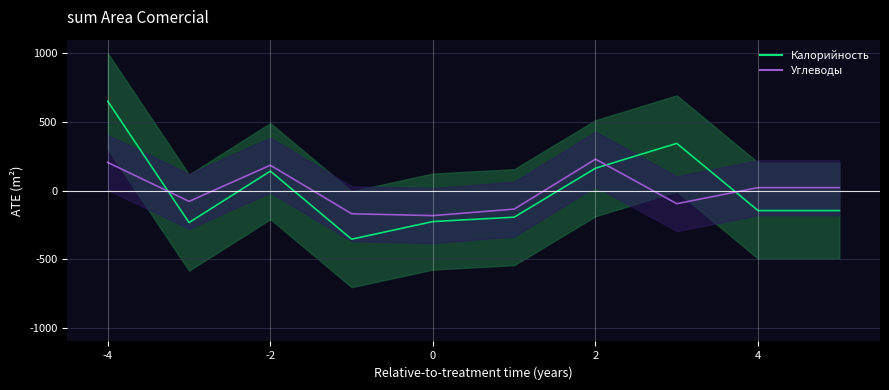

Is it true that Углеводы equals -116.3 at 0?

False